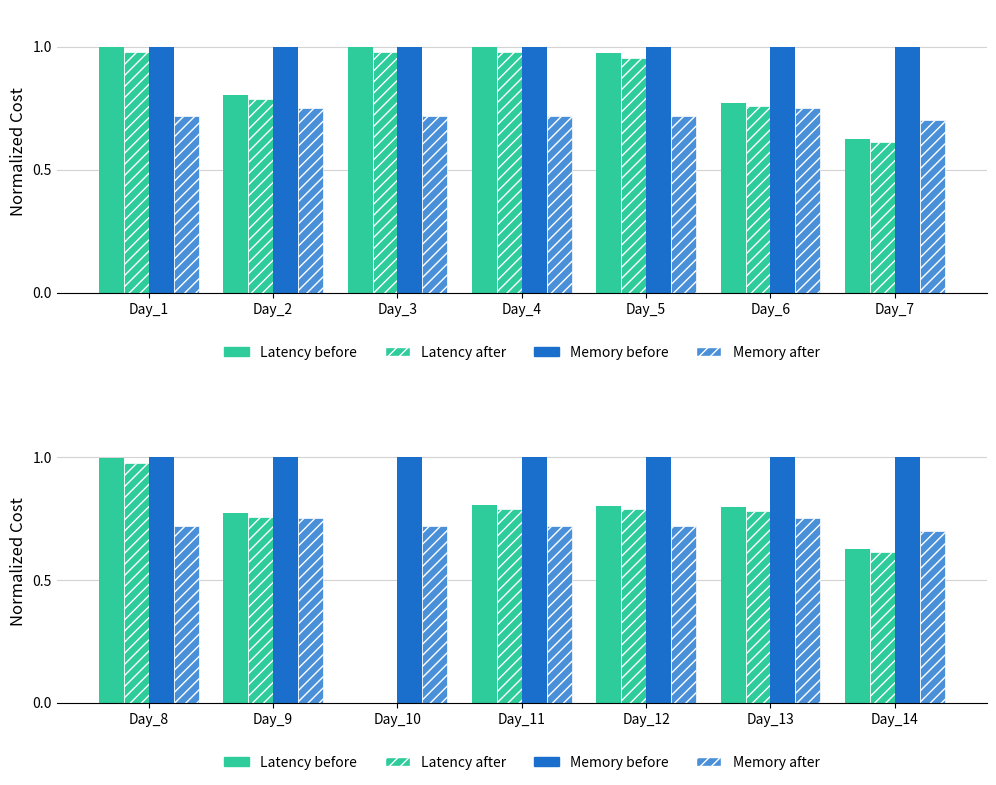

What is the total value across all series at Day_14?

2.9